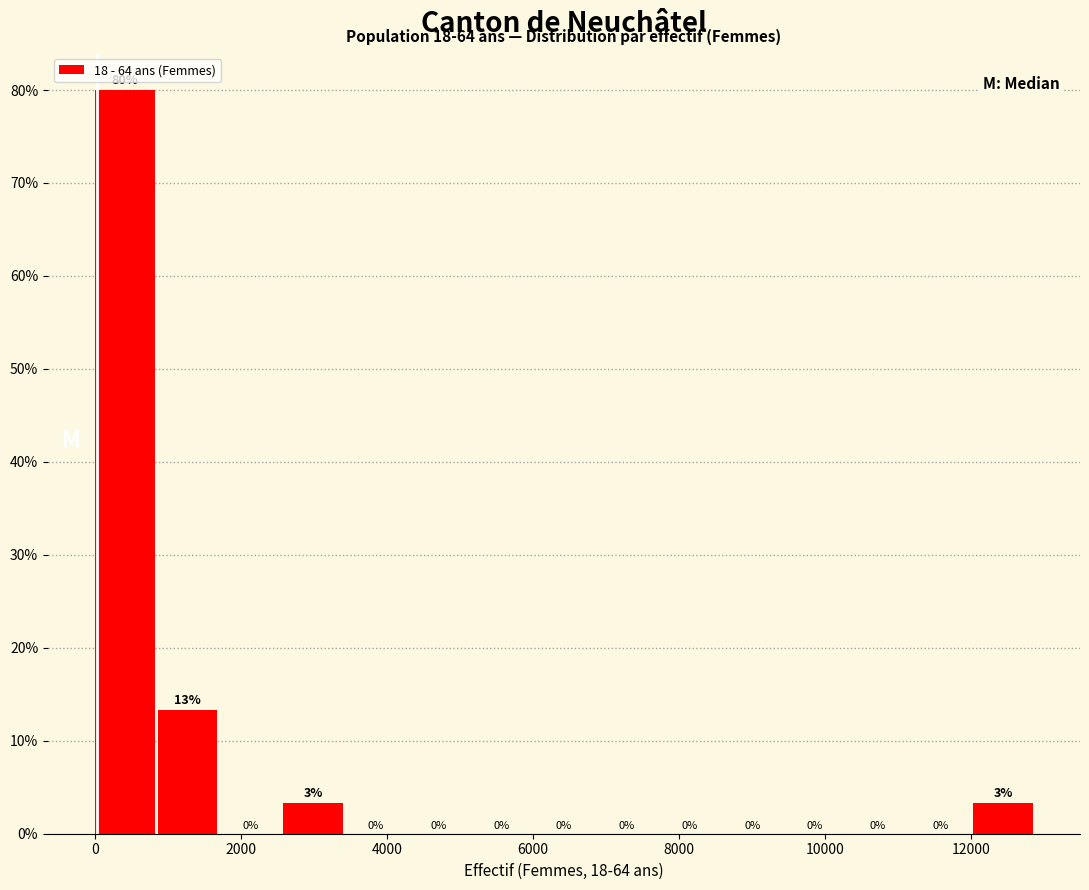

Over which range of the x-axis is the bar tallest?

0 to 800